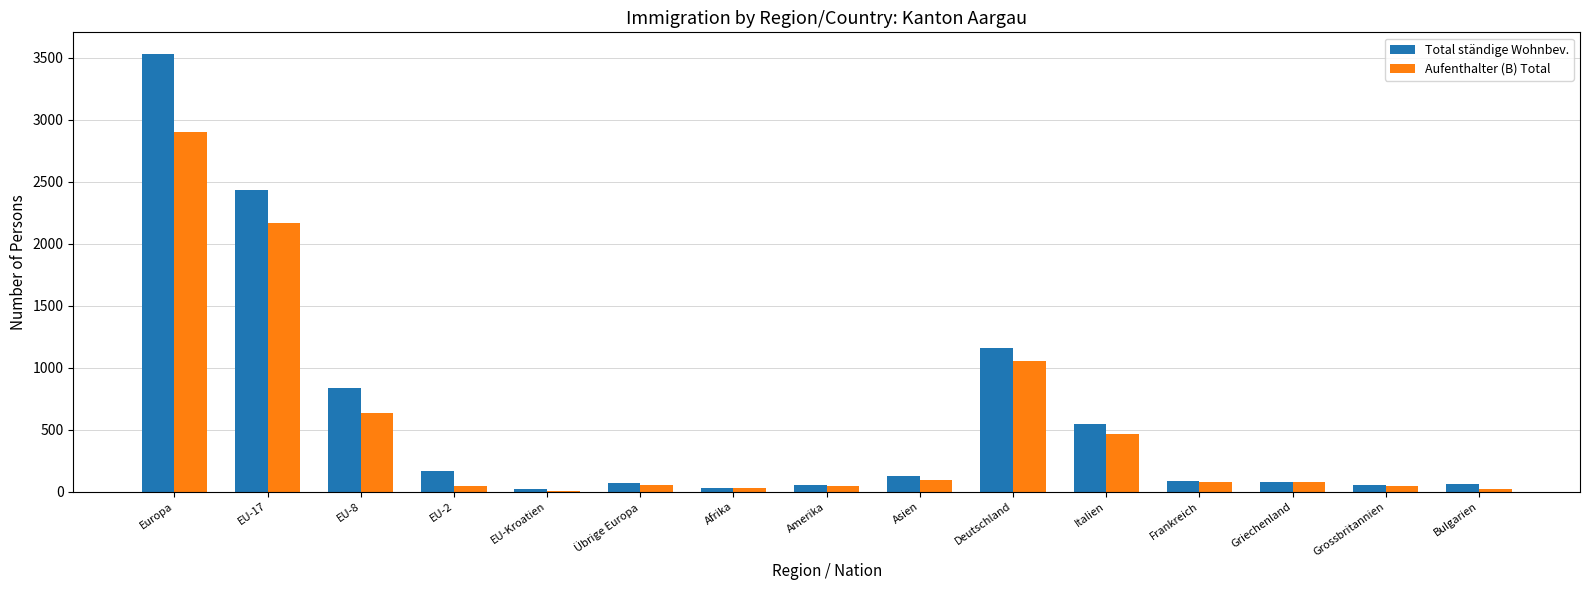

At which category is the sum across all series the highest?

Europa